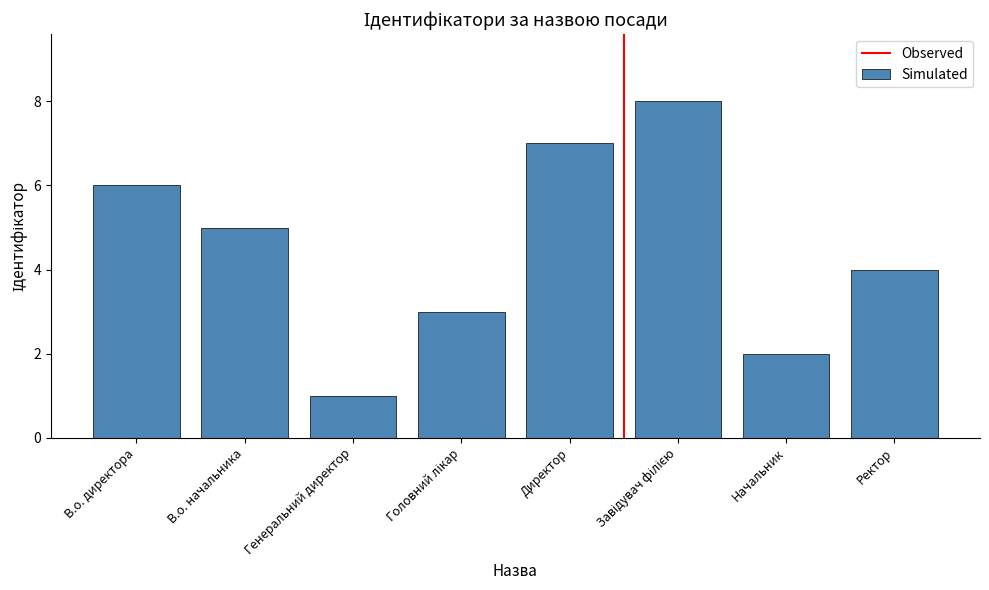

What is the label of the 1st bar from the right?

Ректор